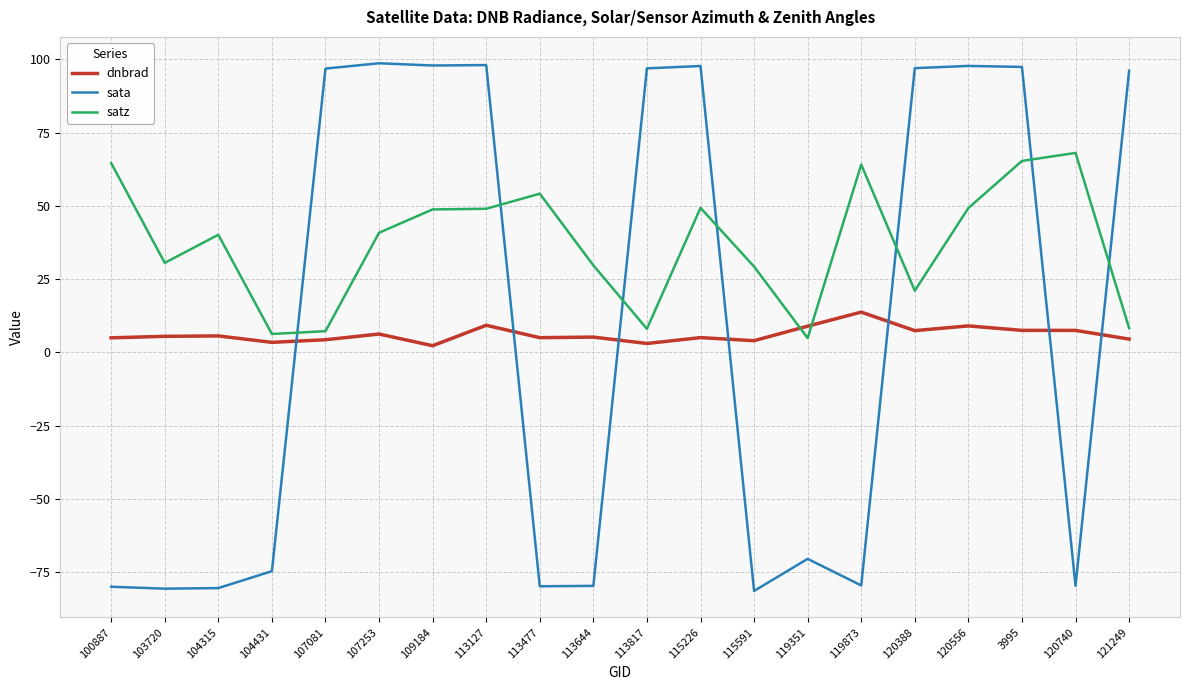

What is the minimum value shown in the chart?

-81.3